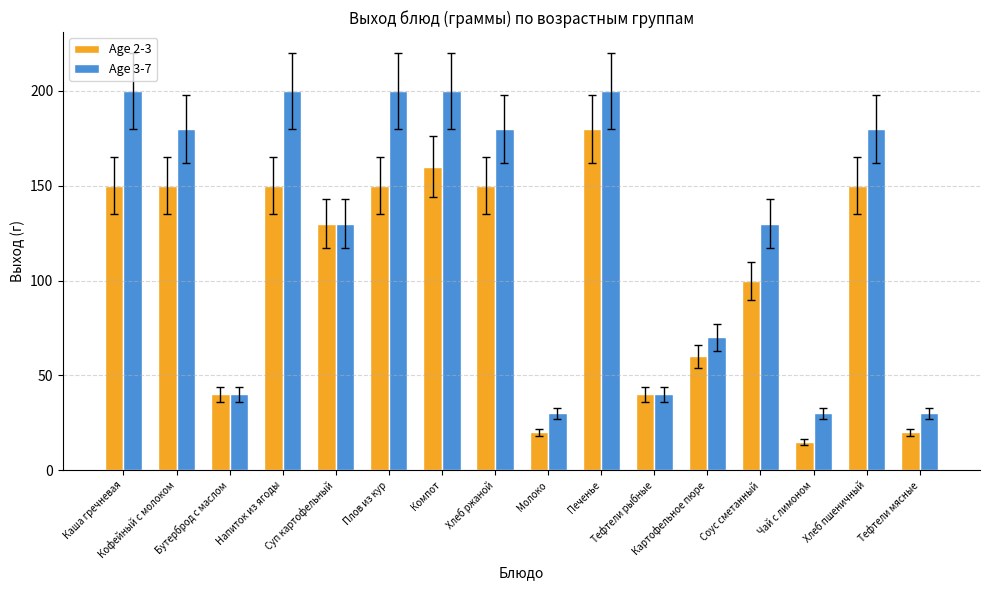

What is the sum of the Age 3-7 values at Каша гречневая and Чай с лимоном?

230